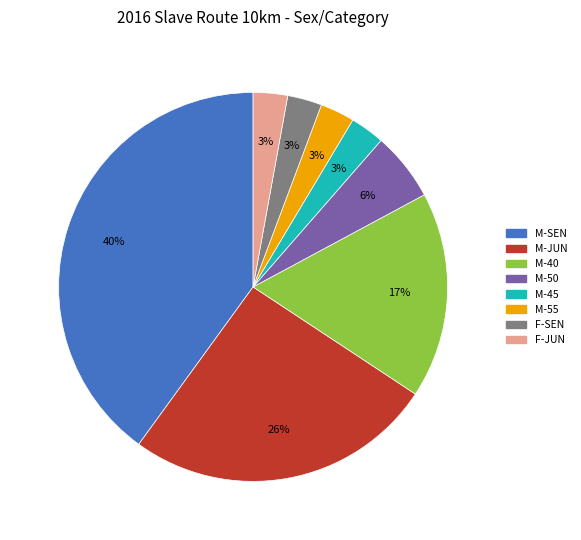

Is there a majority slice in this chart?

No